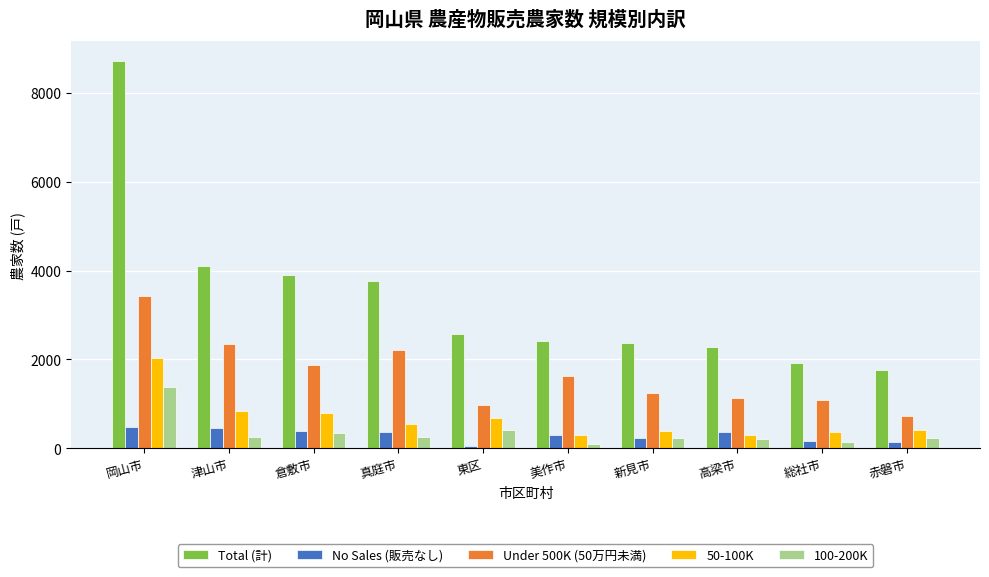

At which category does the chart reach its peak across all series?

岡山市